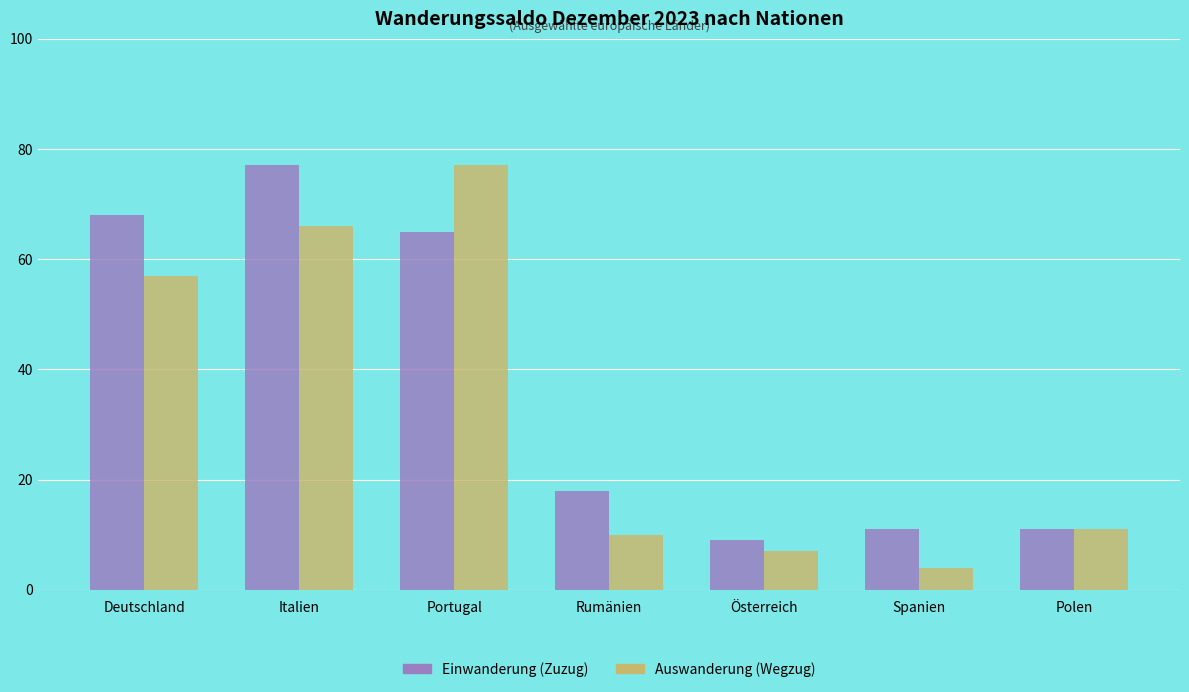

Which series changed the most between Portugal and Österreich?

Auswanderung (Wegzug)